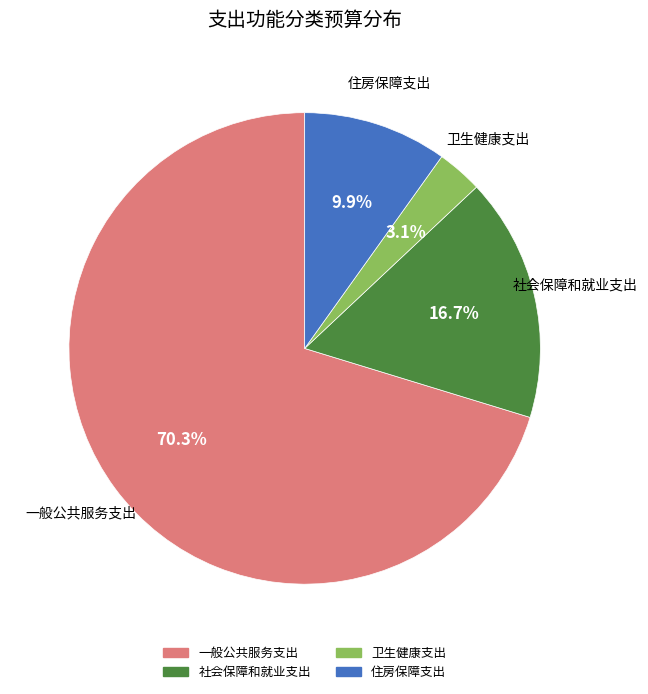

The 一般公共服务支出 slice represents 57% of the pie. True or false?

False